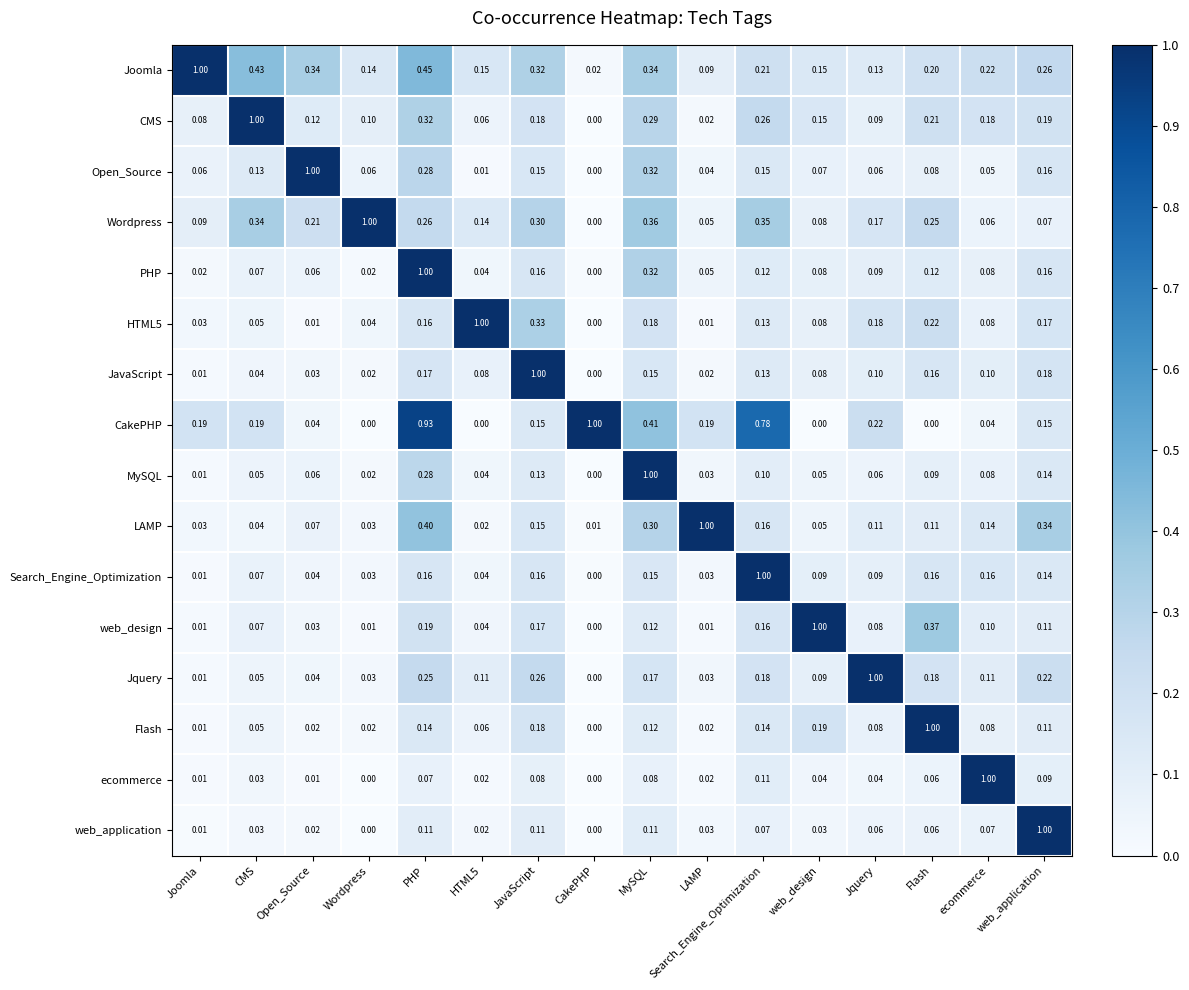

Is the value of Joomla at PHP greater than the value of LAMP at Open_Source?

Yes